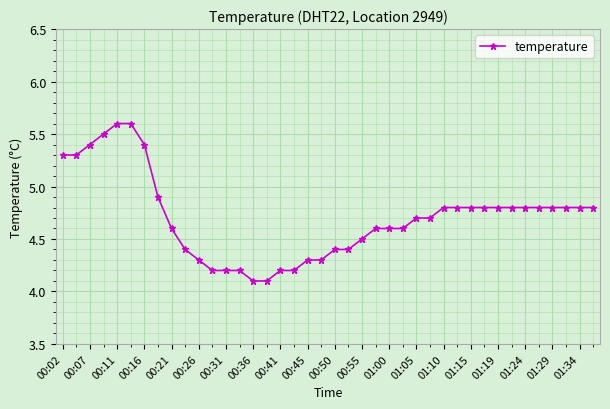

Reading left to right, extract all data points from this chart.

5.3	5.3	5.4	5.5	5.6	5.6	5.4	4.9	4.6	4.4	4.3	4.2	4.2	4.2	4.1	4.1	4.2	4.2	4.3	4.3	4.4	4.4	4.5	4.6	4.6	4.6	4.7	4.7	4.8	4.8	4.8	4.8	4.8	4.8	4.8	4.8	4.8	4.8	4.8	4.8